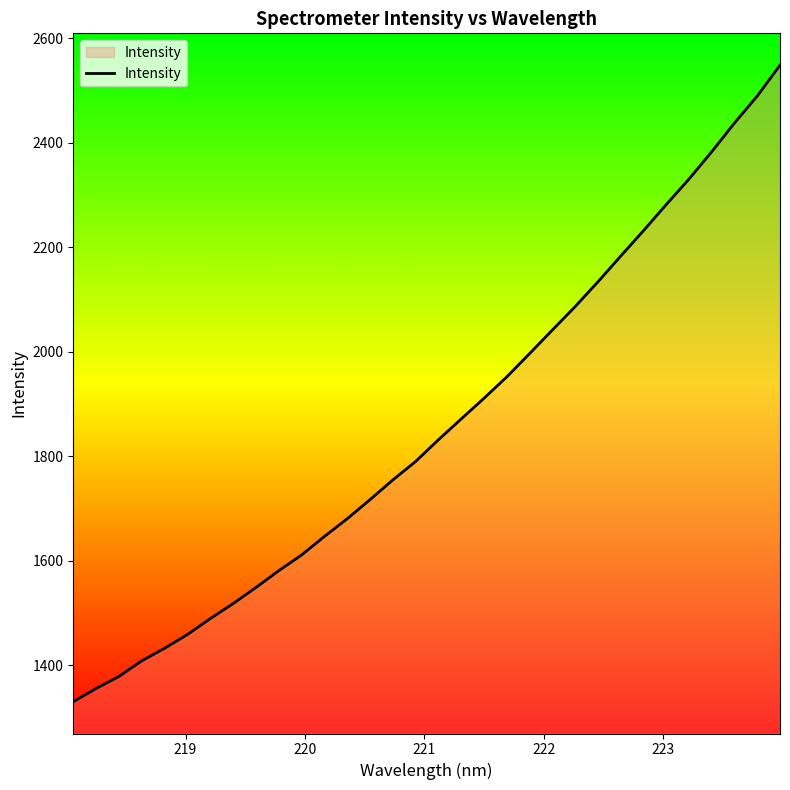

What is the smallest value displayed?

1330.4